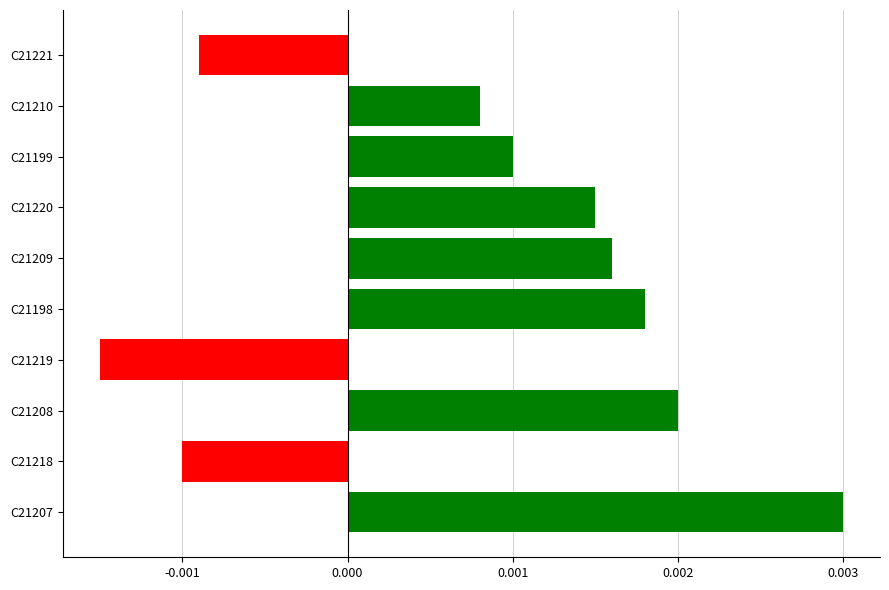

How many positive values are there?

7